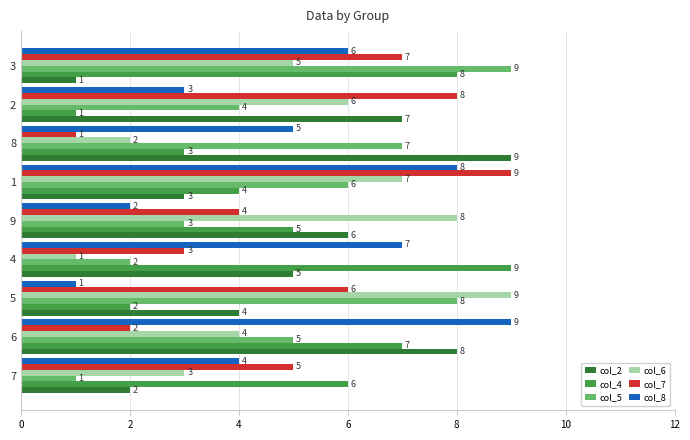

At which label is col_8 closest to 5?

8